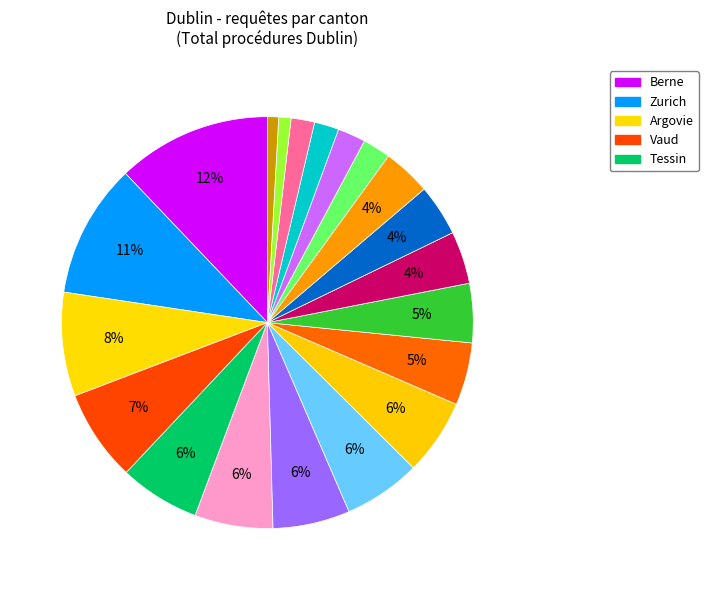

How many segments does this pie chart have?

20